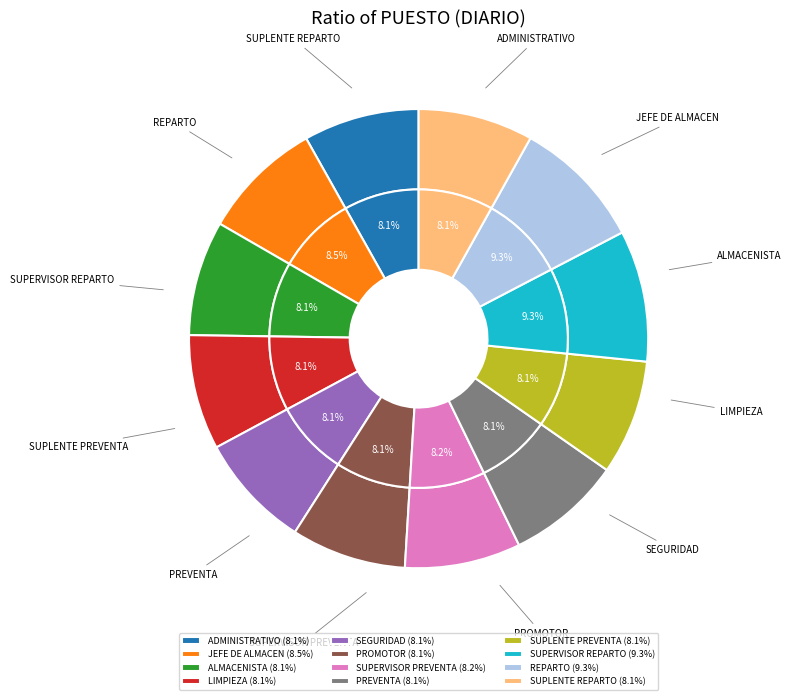

Does any single category account for the majority?

No